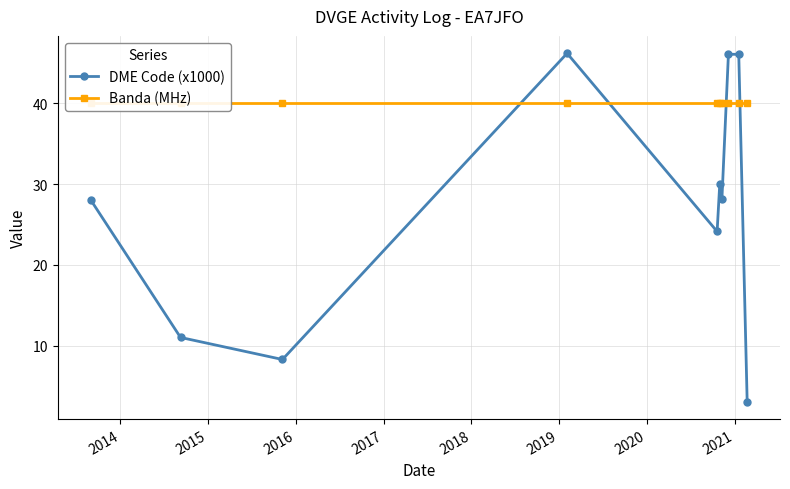

How many interior local peaks does the DME Code (x1000) series have?

3